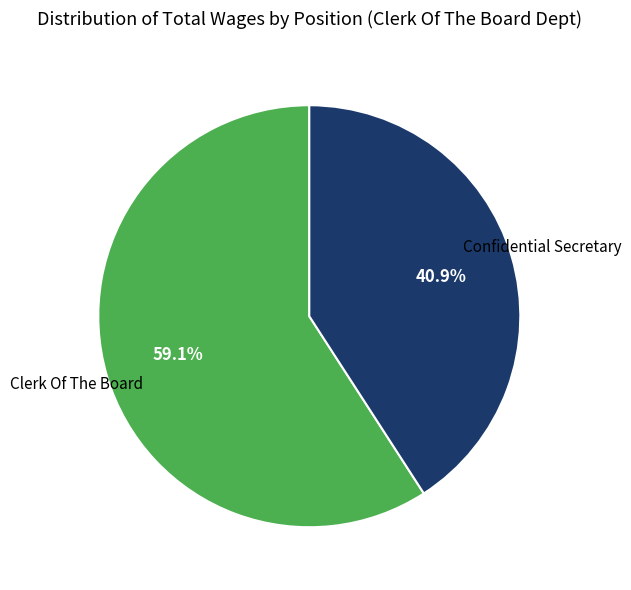

What is the largest slice in the pie chart?

Clerk Of The Board